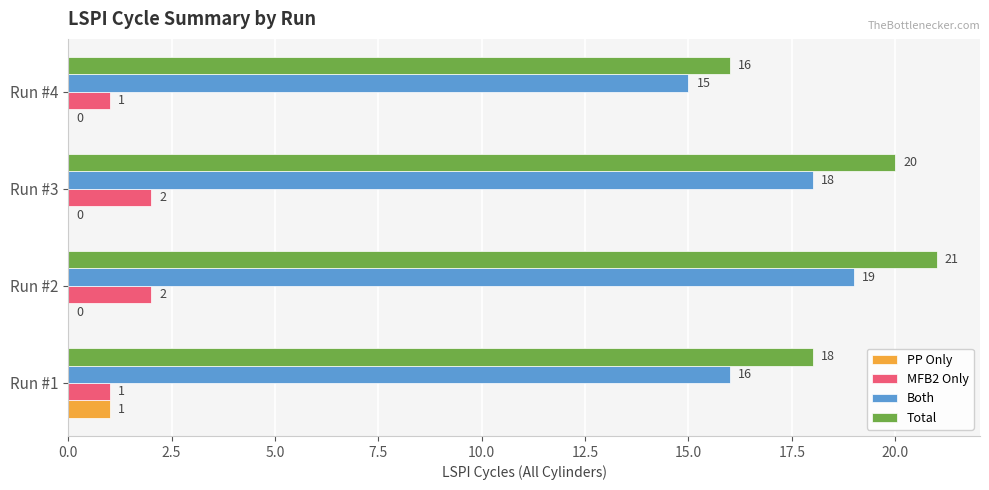

Which series changed the most between Run #2 and Run #4?

Total